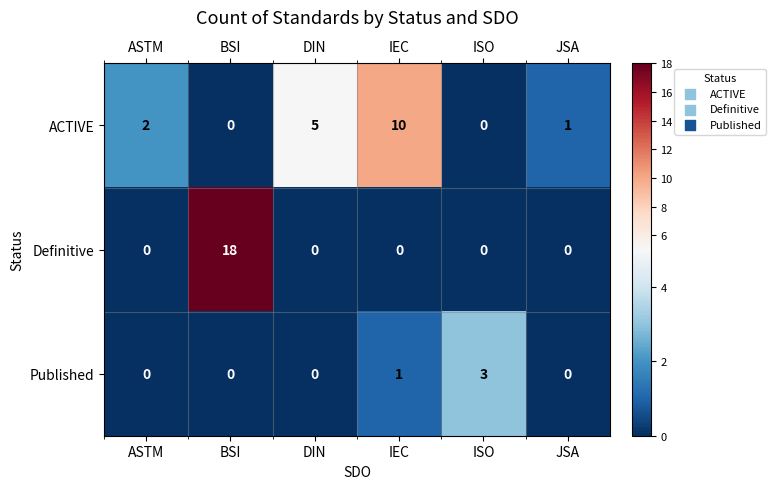

Which series changed the most between ASTM and JSA?

ACTIVE